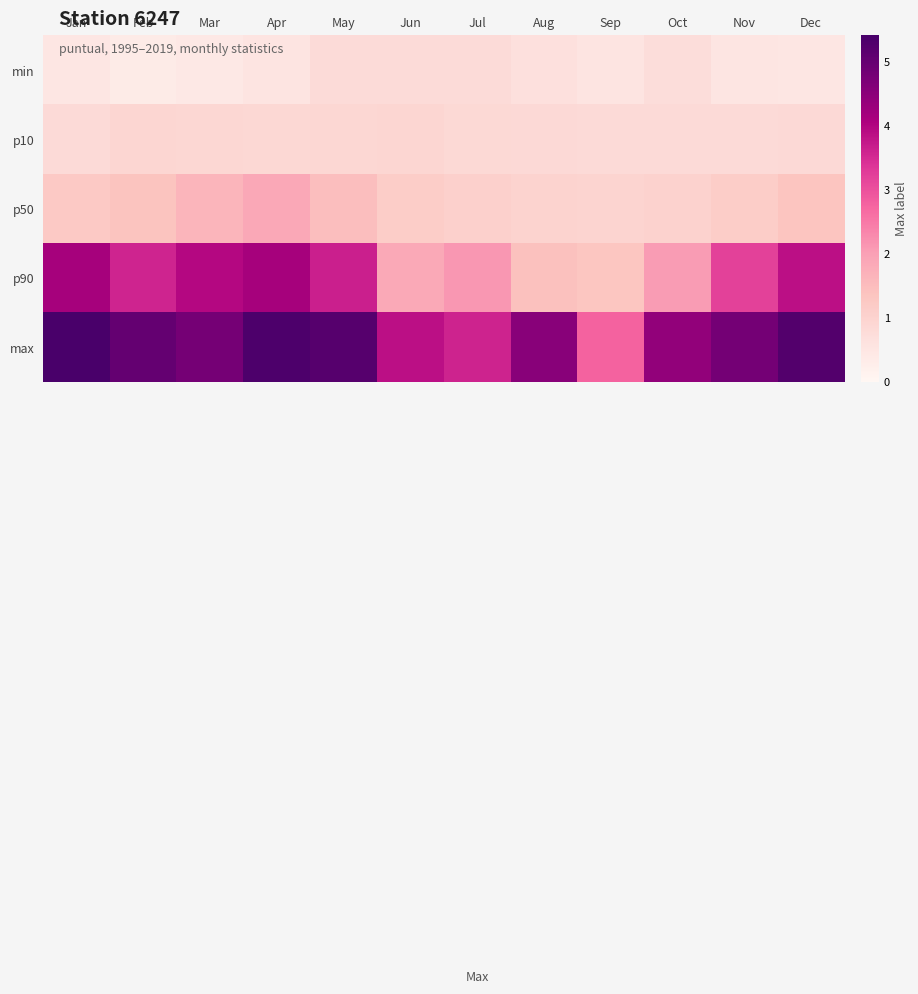

Reading left to right, list all the values displayed in this chart.

min: Jan=0.5	Feb=0.3	Mar=0.4	Apr=0.5	May=0.8	Jun=0.8	Jul=0.8	Aug=0.7	Sep=0.6	Oct=0.7	Nov=0.5	Dec=0.5
p10: Jan=0.8	Feb=0.9	Mar=0.9	Apr=0.9	May=0.9	Jun=0.9	Jul=0.9	Aug=0.8	Sep=0.8	Oct=0.8	Nov=0.8	Dec=0.8
p50: Jan=1.2	Feb=1.4	Mar=1.6	Apr=1.9	May=1.5	Jun=1.2	Jul=1.1	Aug=1.0	Sep=1.0	Oct=1.0	Nov=1.2	Dec=1.3
p90: Jan=4.1	Feb=3.6	Mar=4.0	Apr=4.1	May=3.6	Jun=1.9	Jul=2.1	Aug=1.4	Sep=1.3	Oct=2.1	Nov=3.2	Dec=3.8
max: Jan=5.4	Feb=5.0	Mar=4.8	Apr=5.3	May=5.2	Jun=3.8	Jul=3.6	Aug=4.5	Sep=2.8	Oct=4.4	Nov=4.8	Dec=5.2